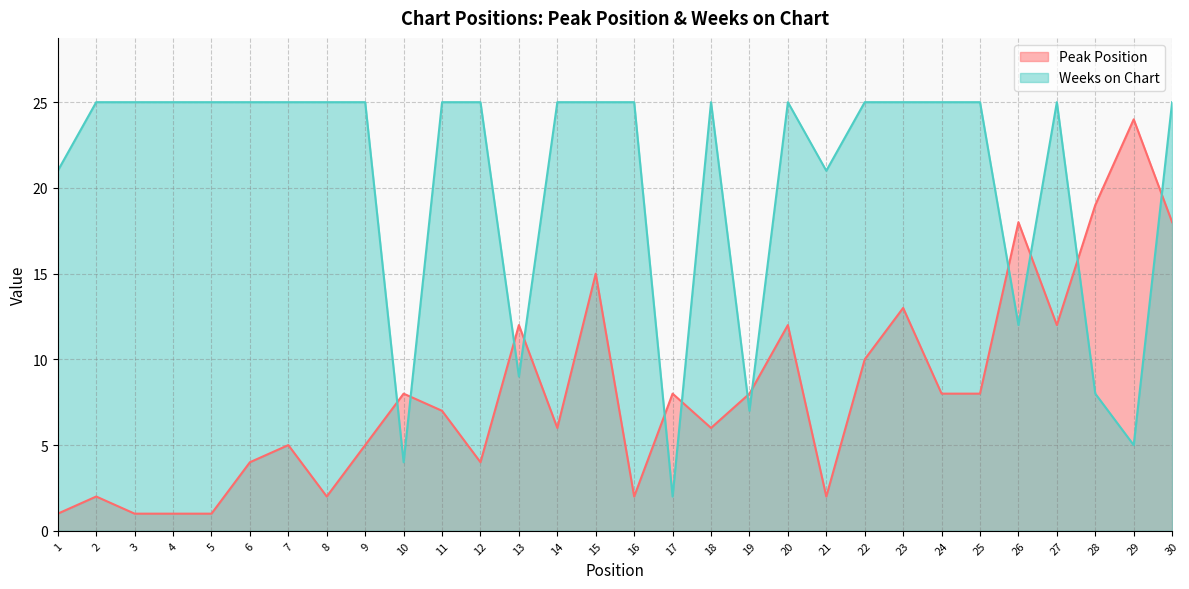

What are all the series names shown in the legend?

Peak Position, Weeks on Chart